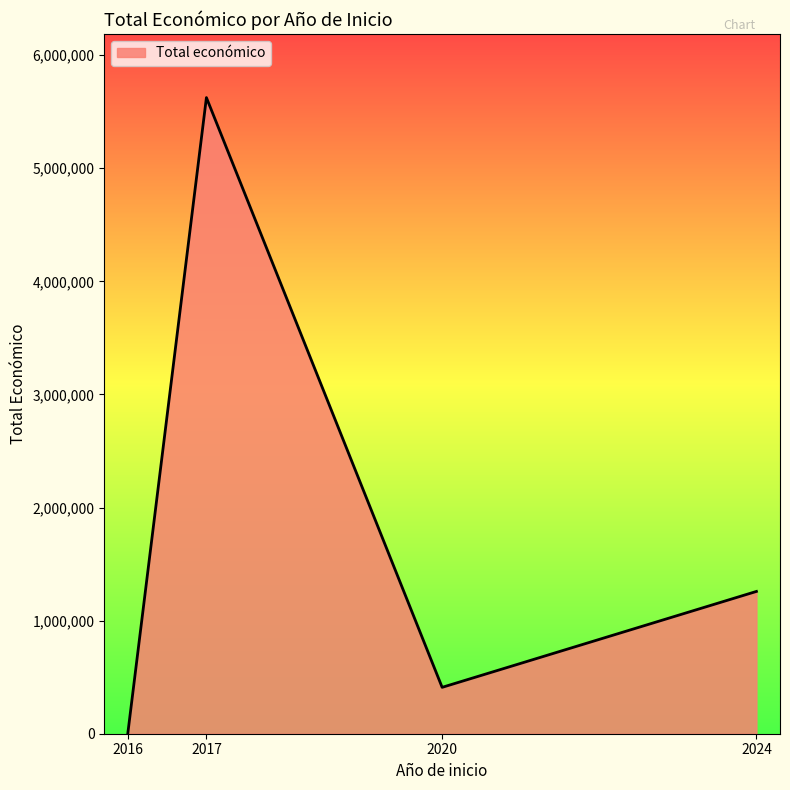

Which category has the lowest value across all series?

2016